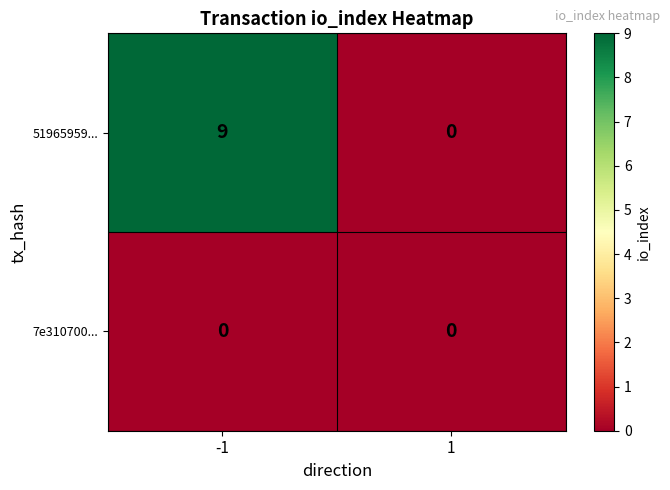

What is the total value across all series at -1?

9